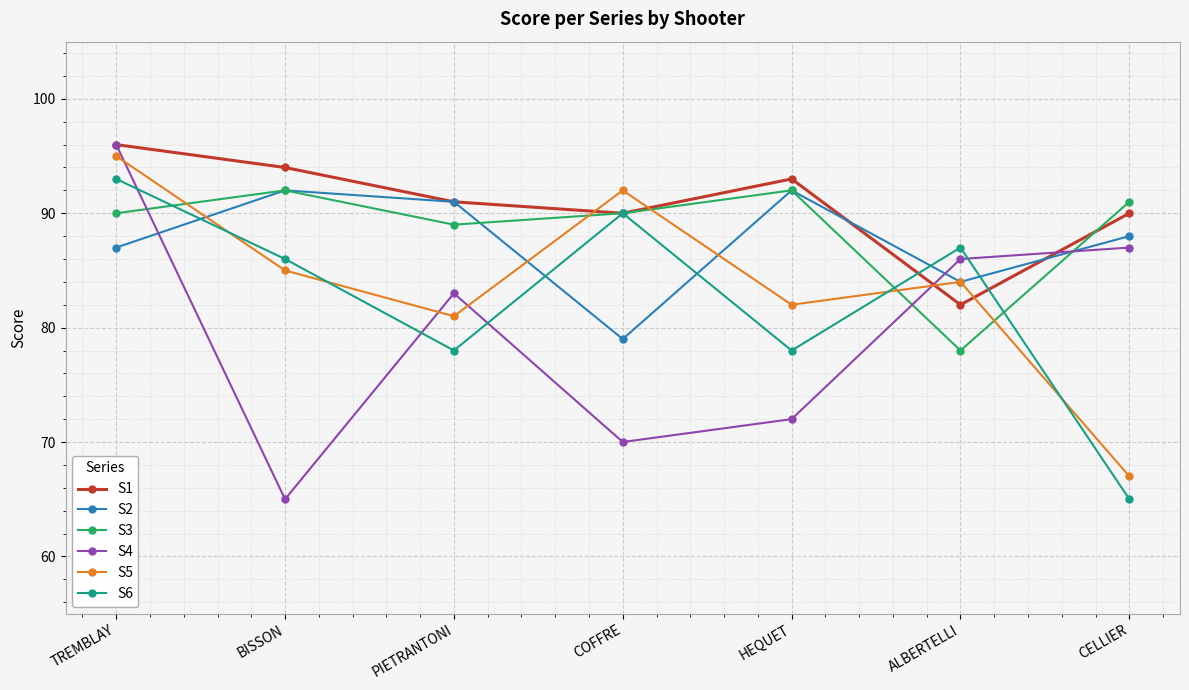

What is the sum of all S3 values?

622